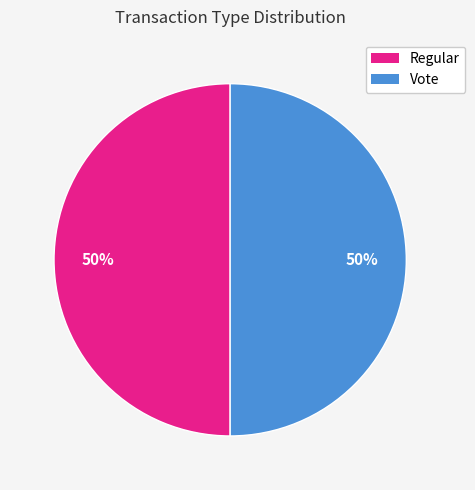

The Regular slice represents 39% of the pie. True or false?

False